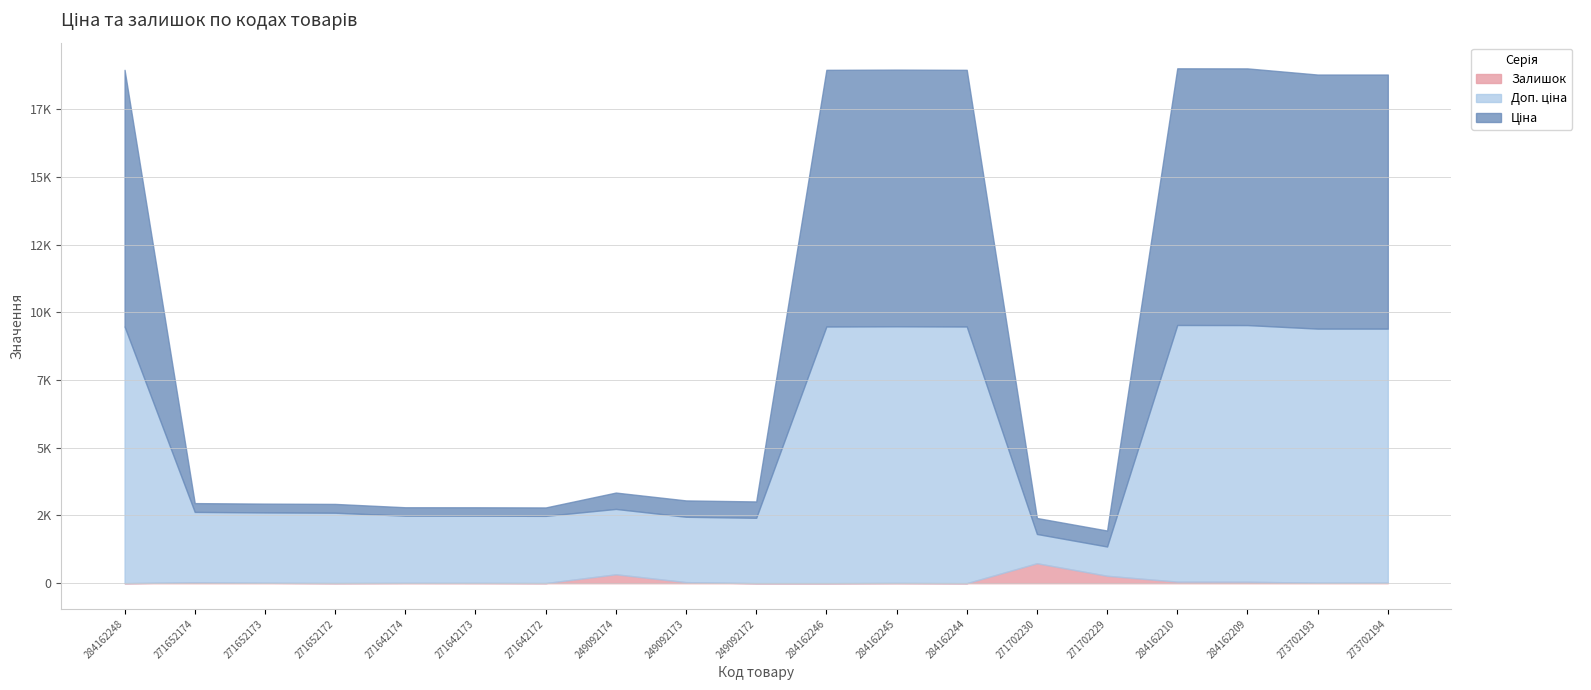

What is the greatest value displayed?

9480.1